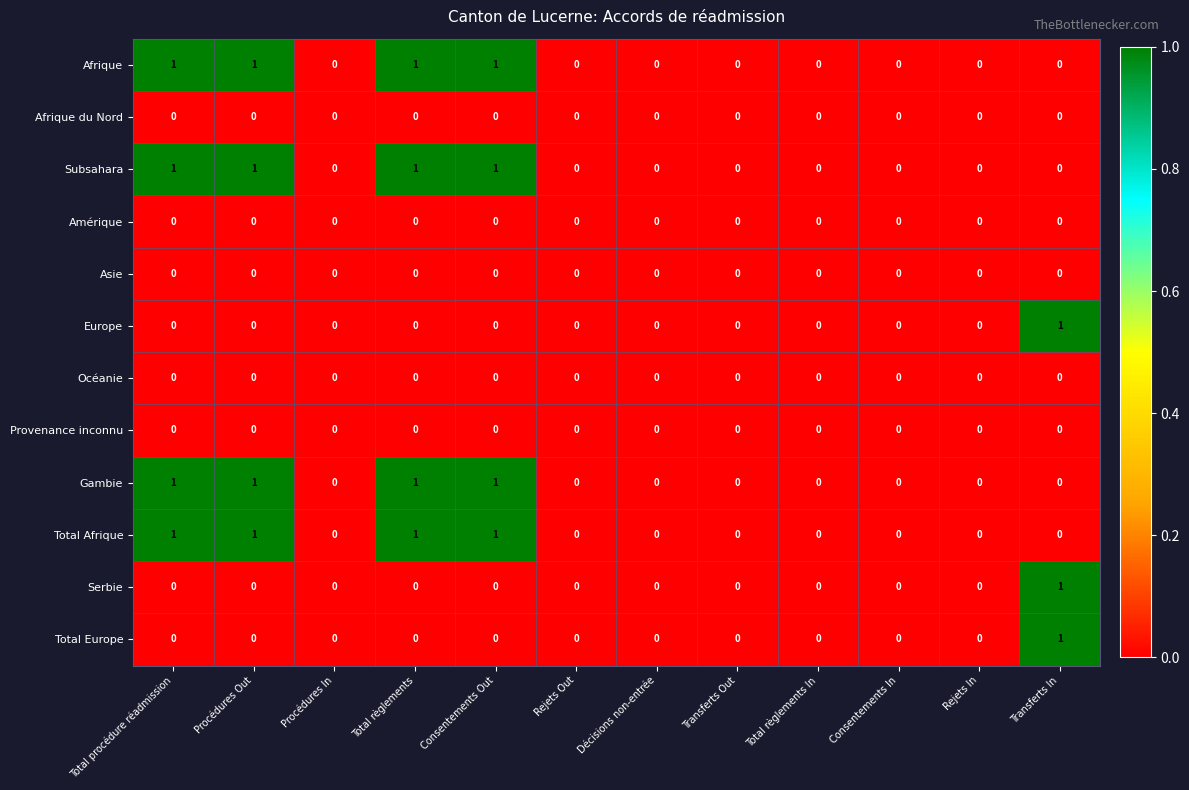

What is the difference between the highest and lowest values at Total règlements?

1